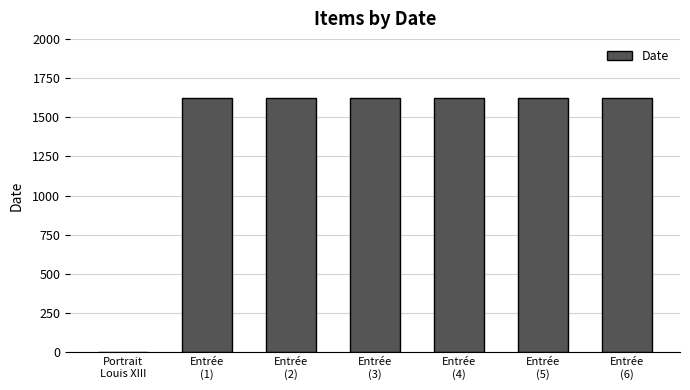

Are the bars horizontal?

No